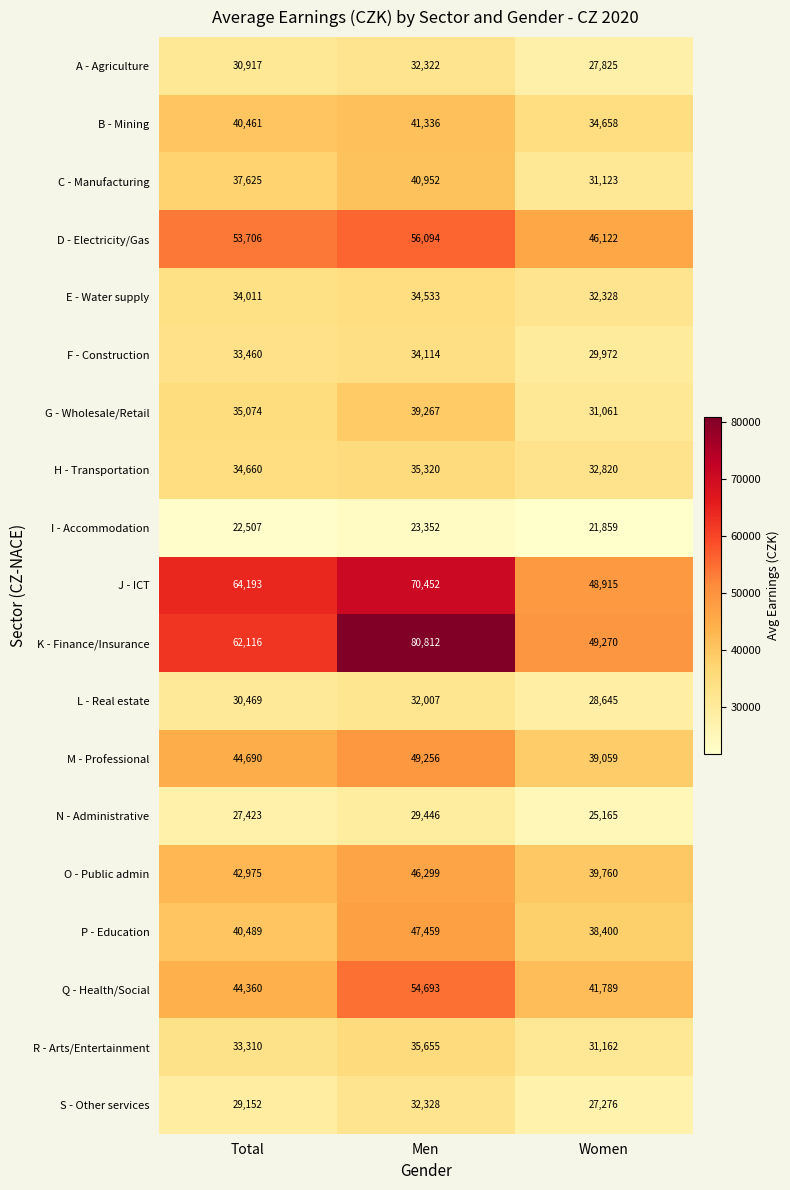

Read the A - Agriculture value at Total, to the nearest 10.

30920